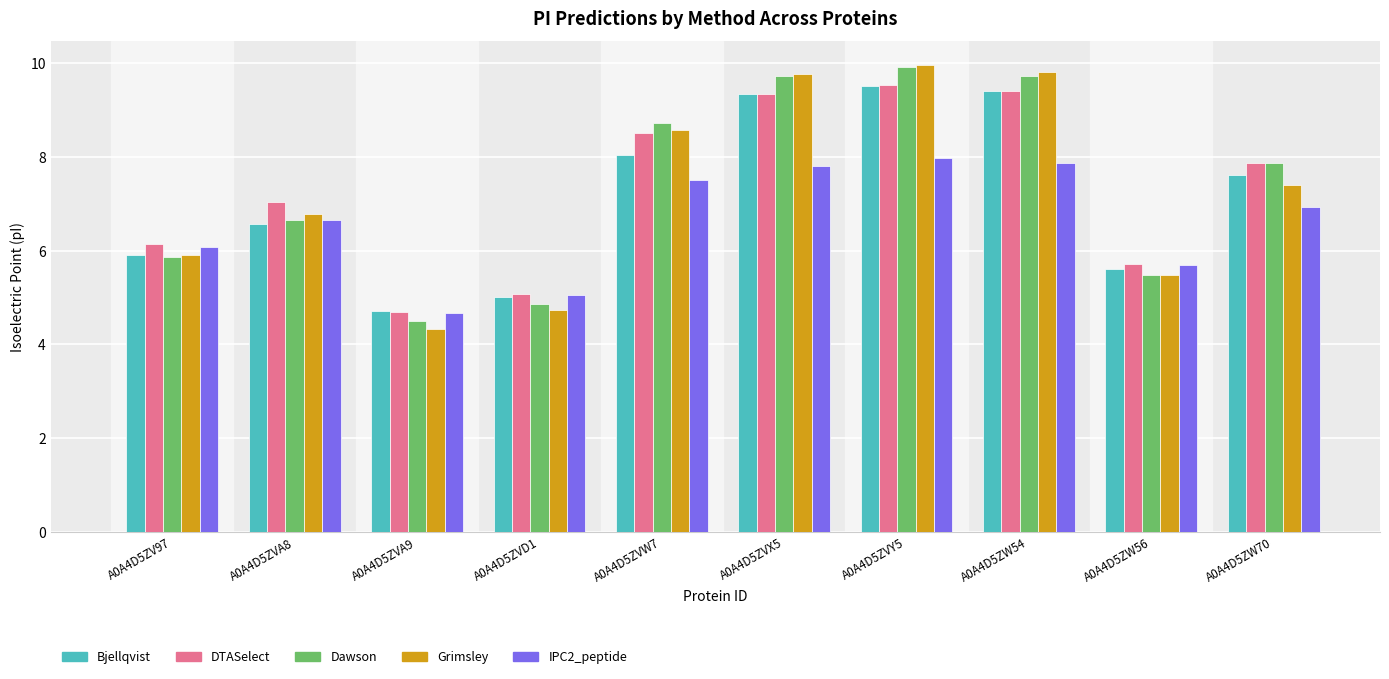

At which category is the sum across all series the highest?

A0A4D5ZVY5